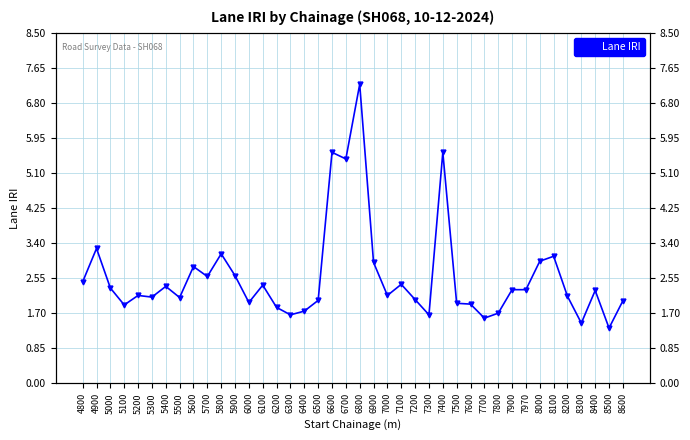

At which category does the data reach its first local valley?

5100